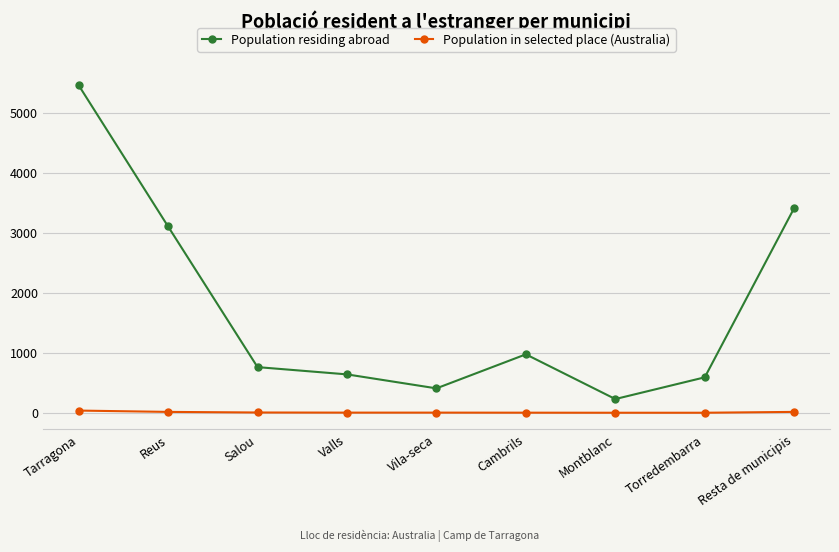

At Valls, list the series in order from largest to smallest.

Population residing abroad, Population in selected place (Australia)